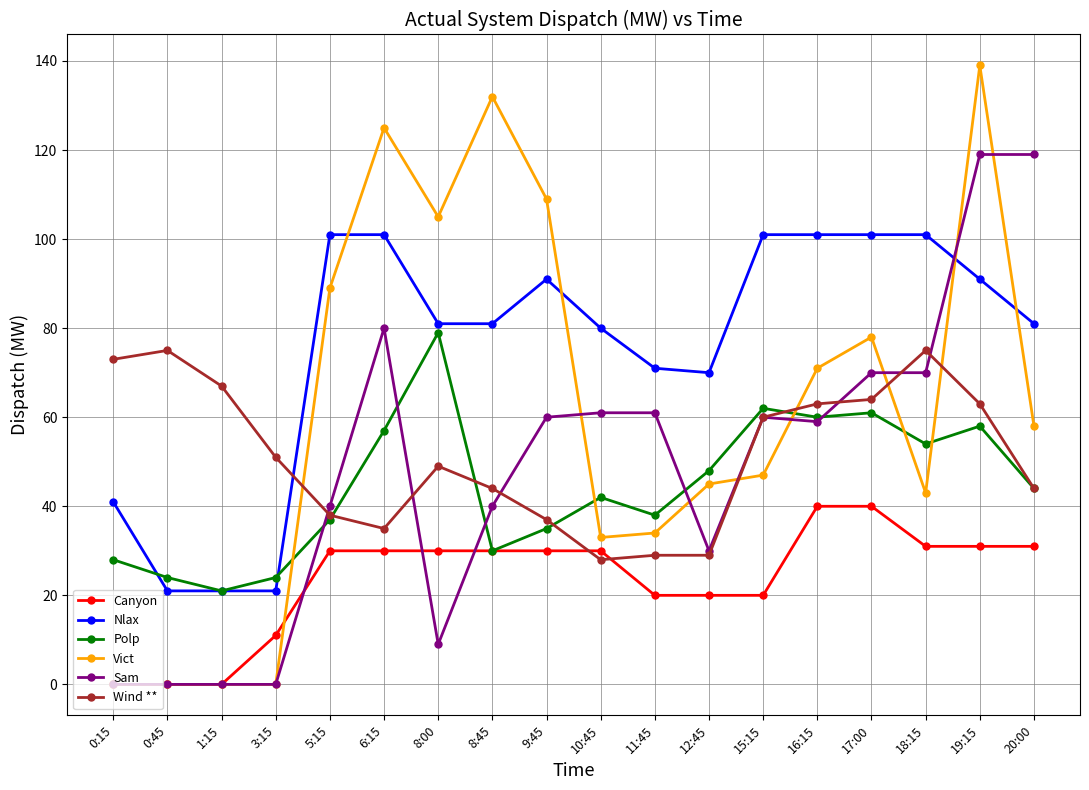

What is the highest value of the Vict series?

139